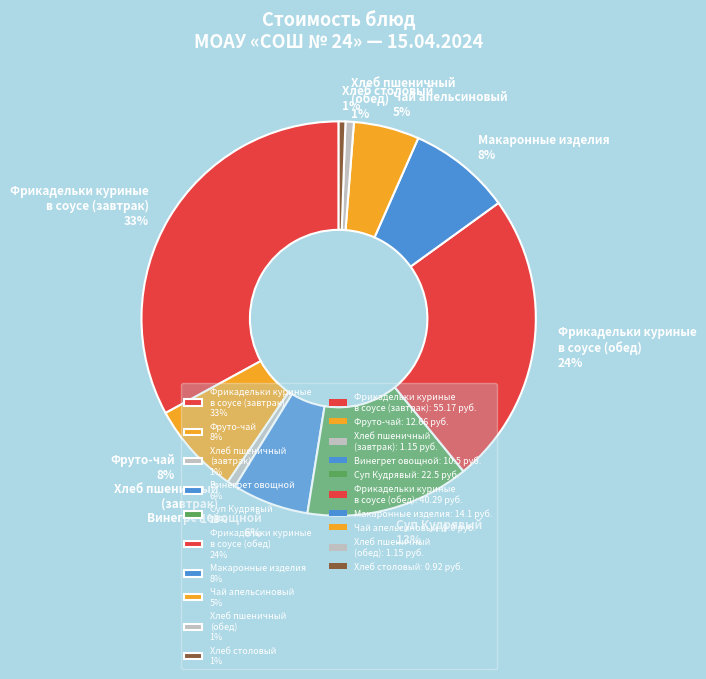

Is it true that Чай апельсиновый 5% is 19% of the pie?

False